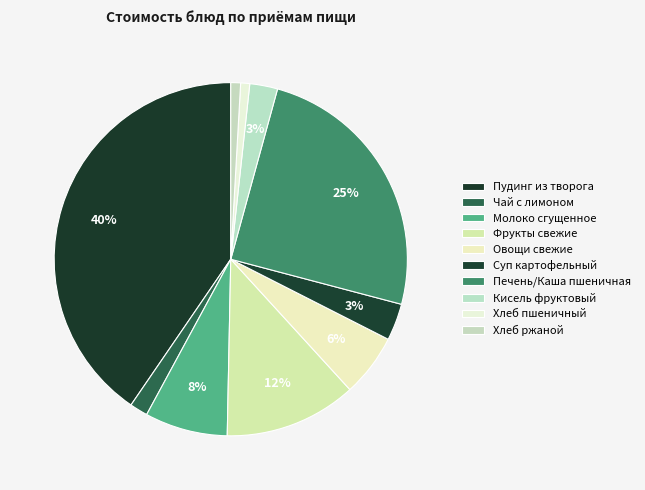

How many segments does this pie chart have?

10